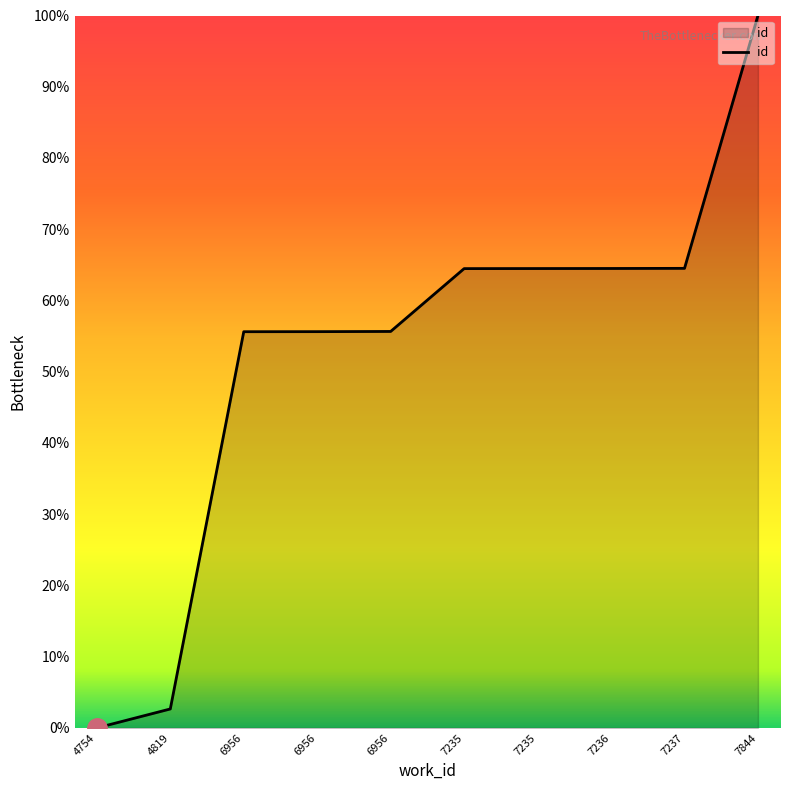

Reading left to right, extract all data points from this chart.

4754=0.0	4819=2.7	6956=55.6	6956=55.6	6956=55.7	7235=64.5	7235=64.5	7236=64.5	7237=64.5	7844=100.0